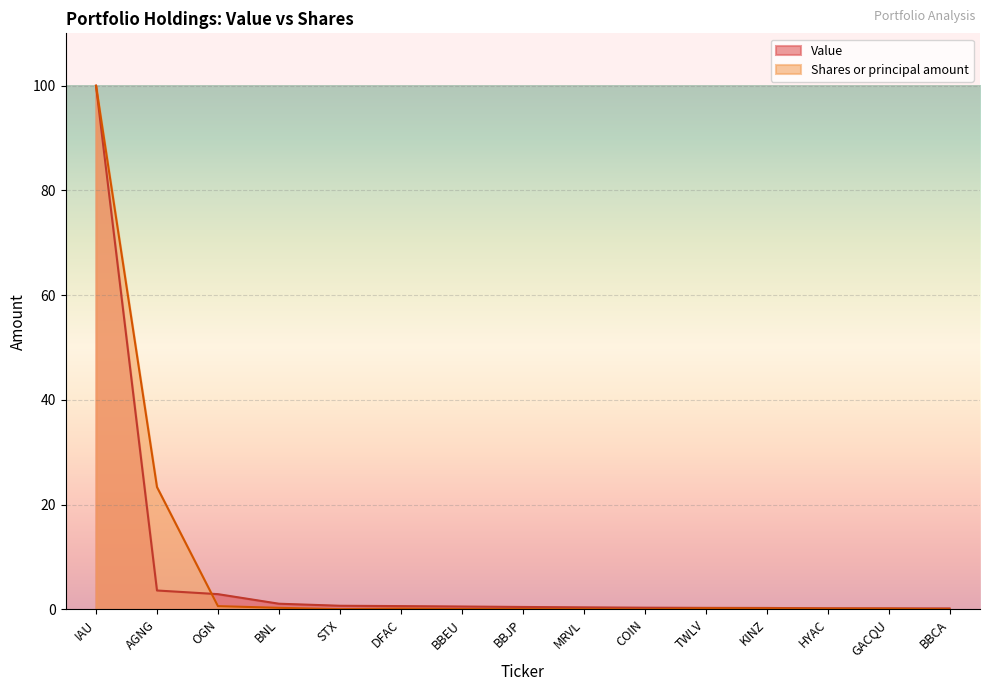

Where is Shares or principal amount nearest to the value 50?

AGNG